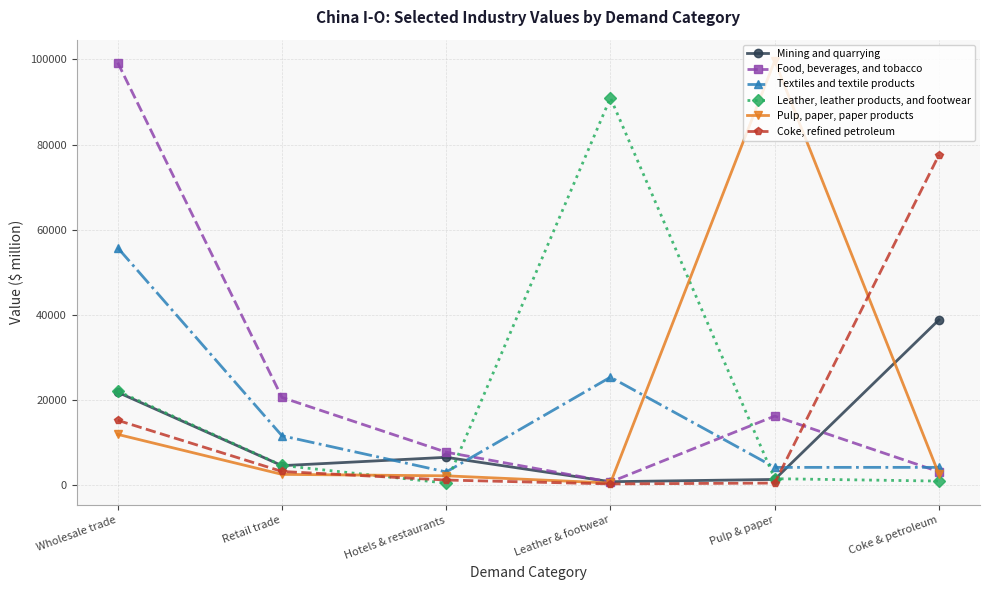

Rank the series by their maximum value, from lowest to highest.

Mining and quarrying, Textiles and textile products, Coke, refined petroleum, Leather, leather products, and footwear, Food, beverages, and tobacco, Pulp, paper, paper products